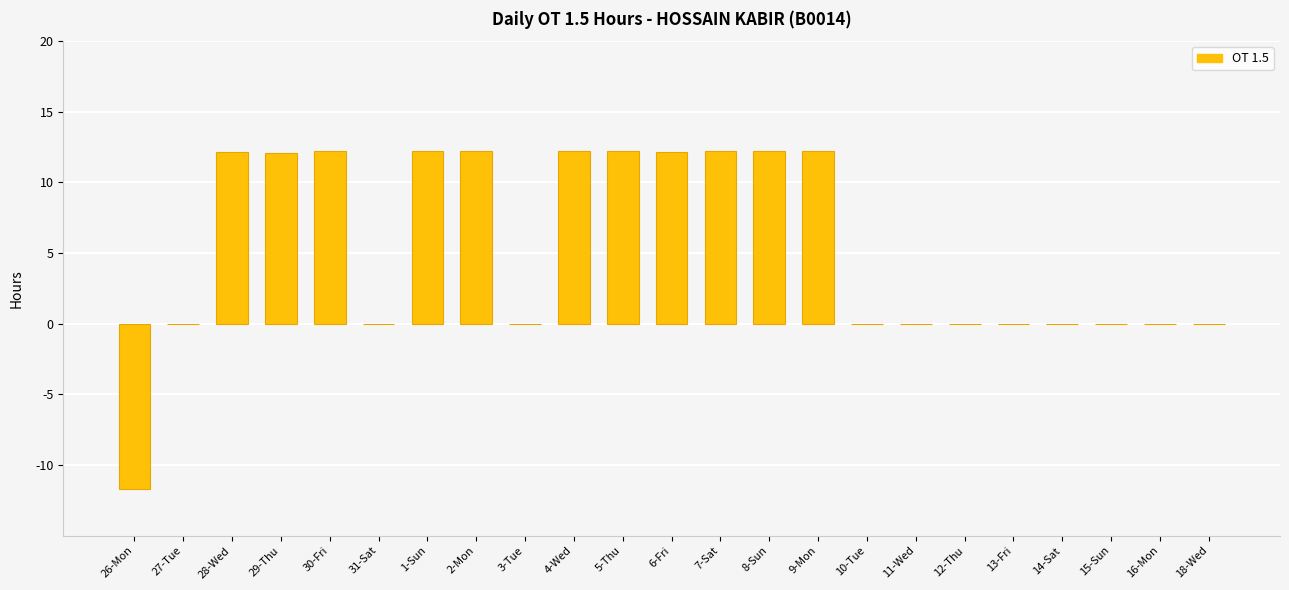

Between 5-Thu and 18-Wed, which is larger?

5-Thu